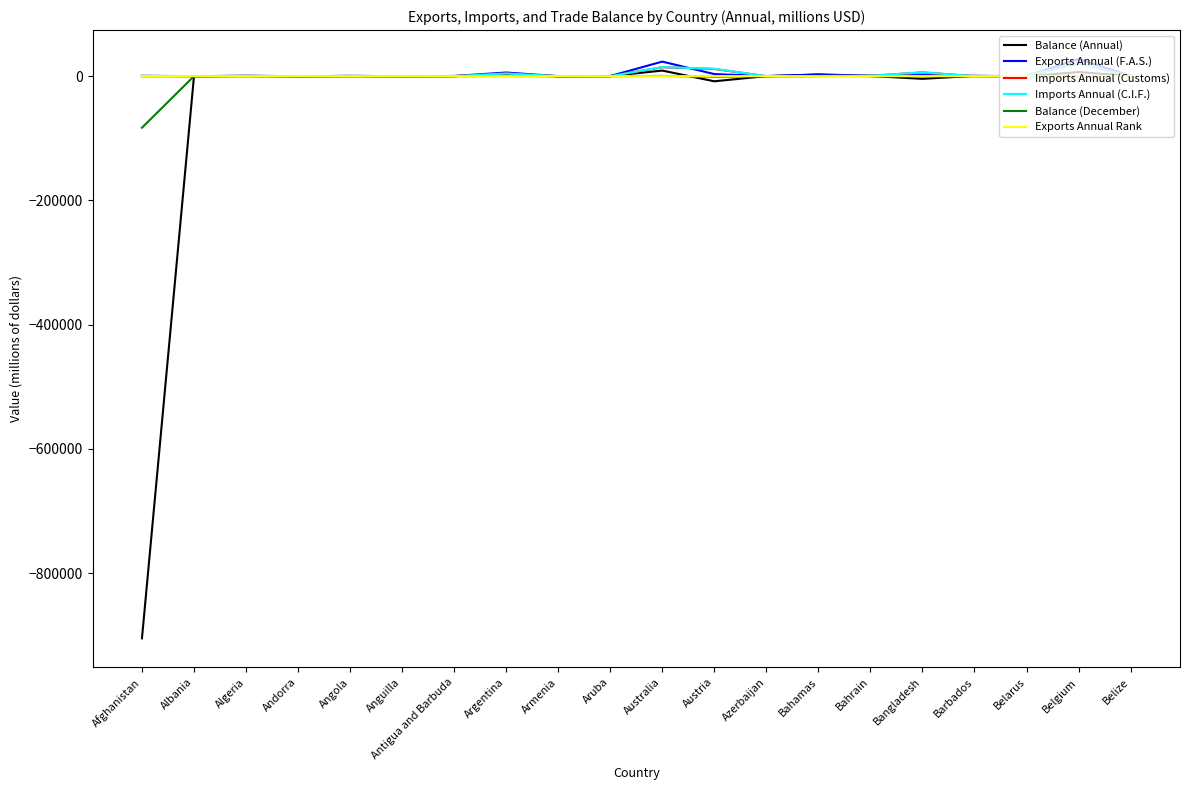

Does the chart have visible grid lines?

No